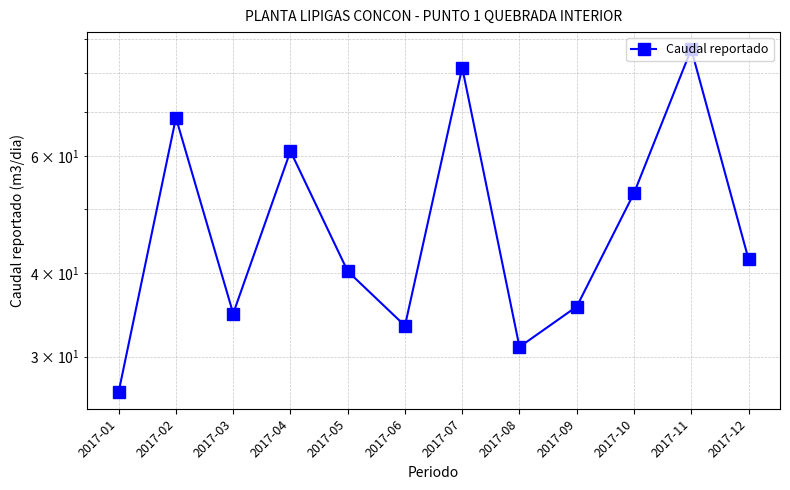

How many points are lower than both their immediate neighbors (excluding endpoints)?

3